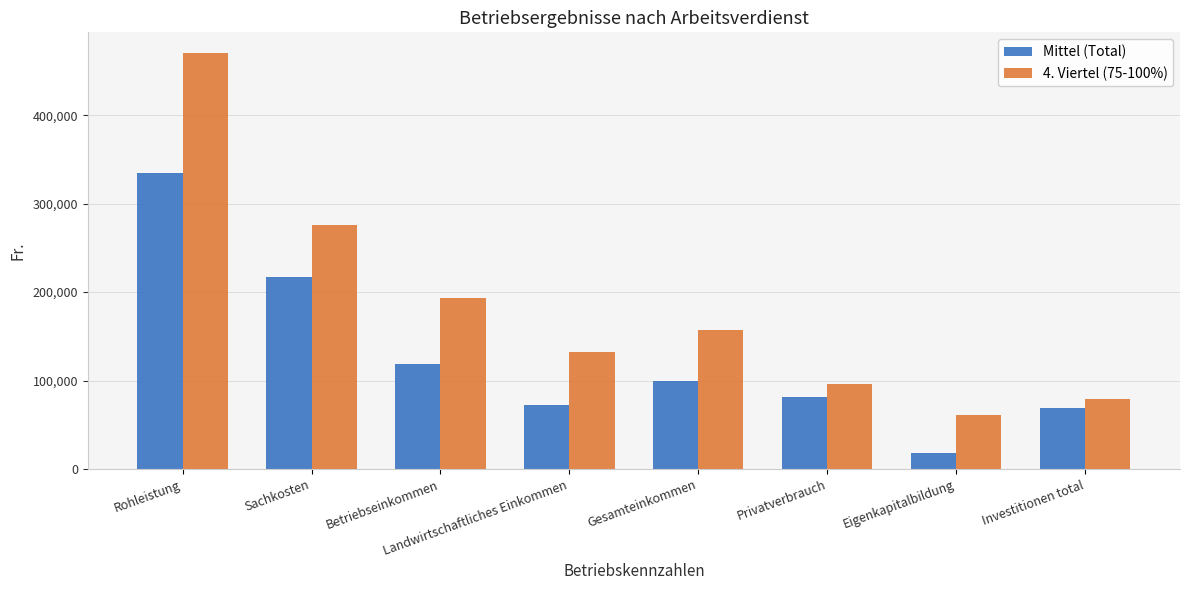

Which label corresponds to the smallest value in the chart?

Eigenkapitalbildung